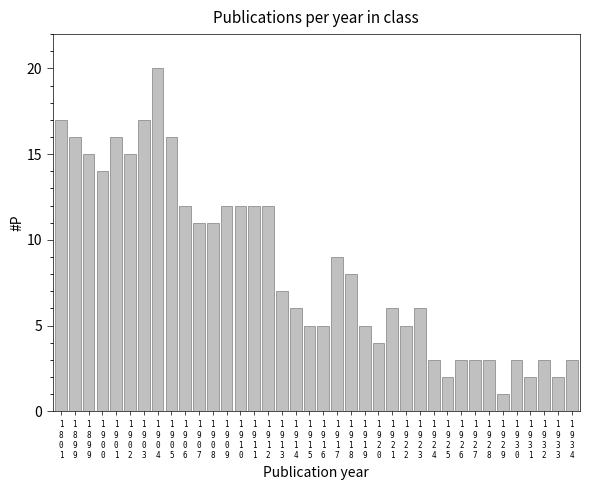

Count the number of categories in the chart.

38